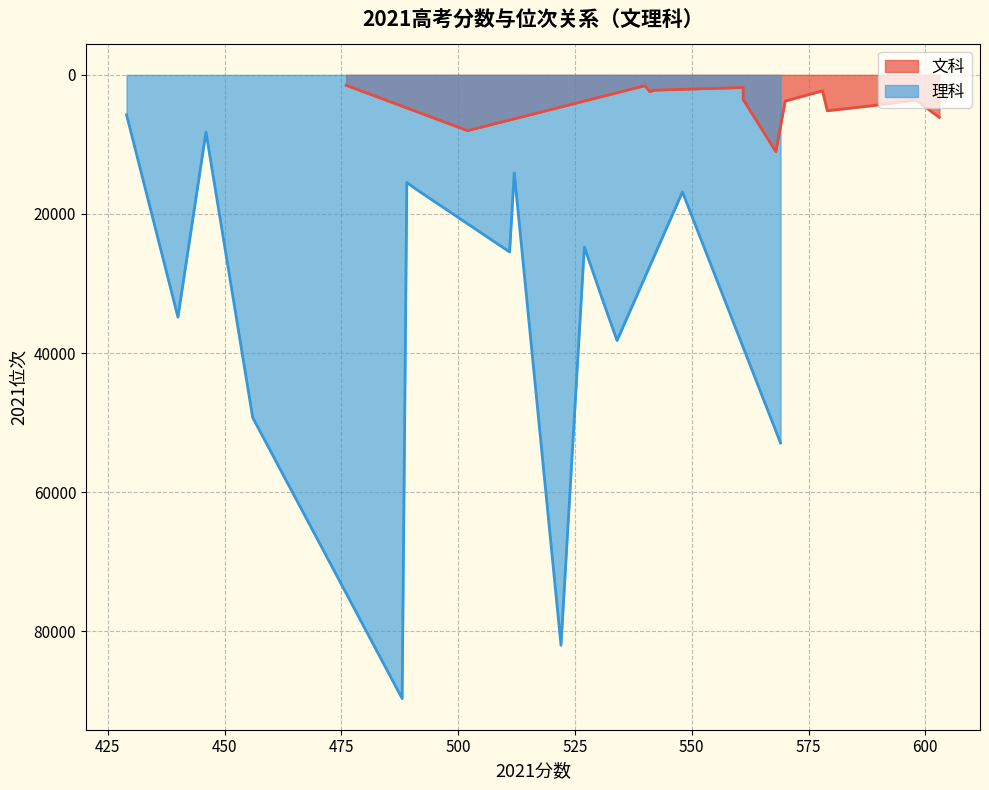

How many data points in 理科 are less than 25463?

7